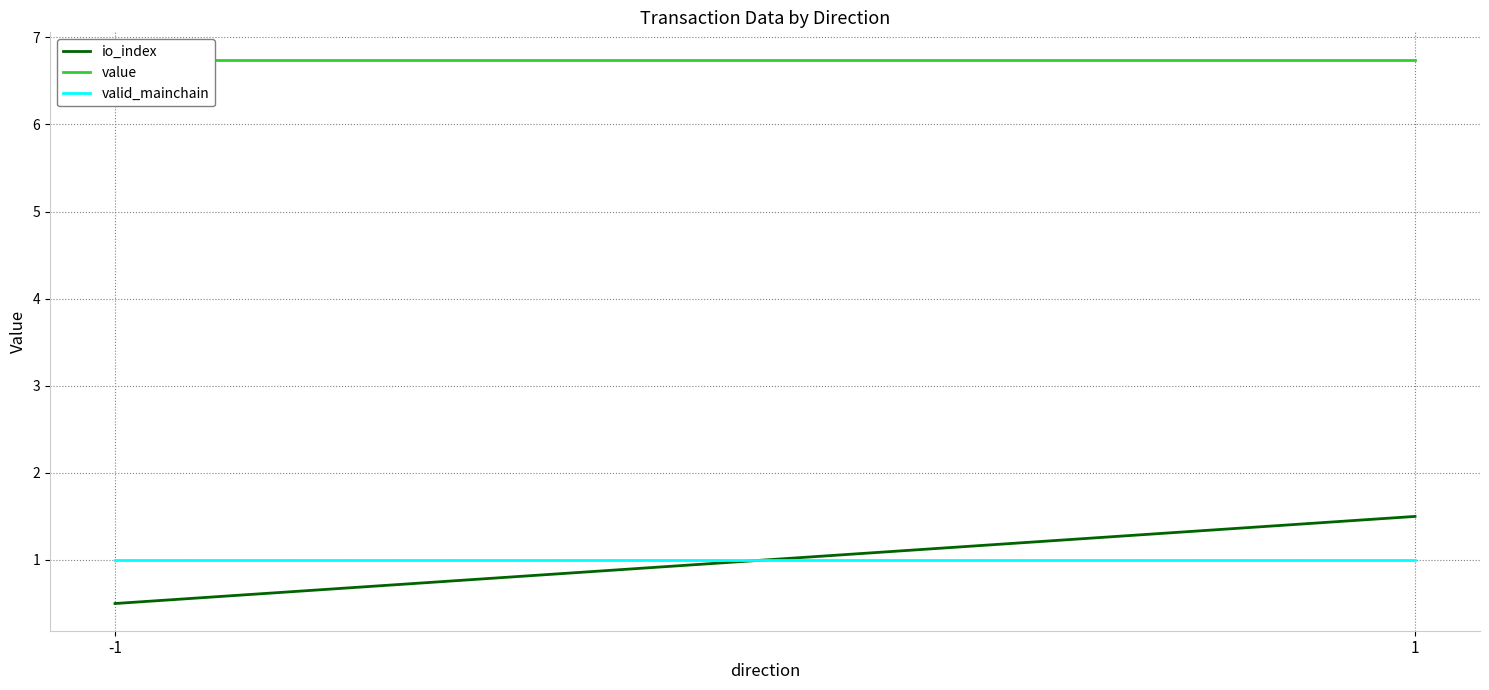

Rank the series by their maximum value, from highest to lowest.

value, io_index, valid_mainchain